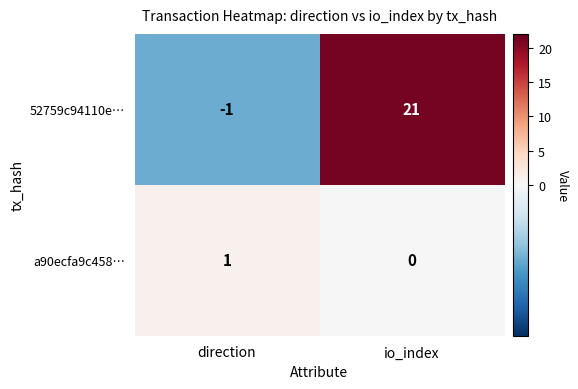

Between direction and io_index, which series saw the biggest shift?

52759c94110e…